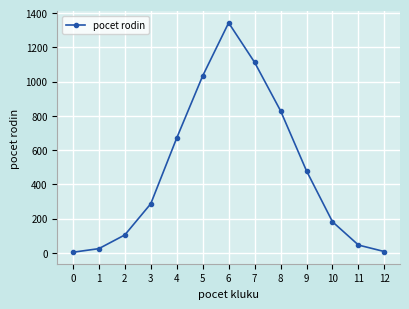

Which has a higher value, 1 or 7?

7